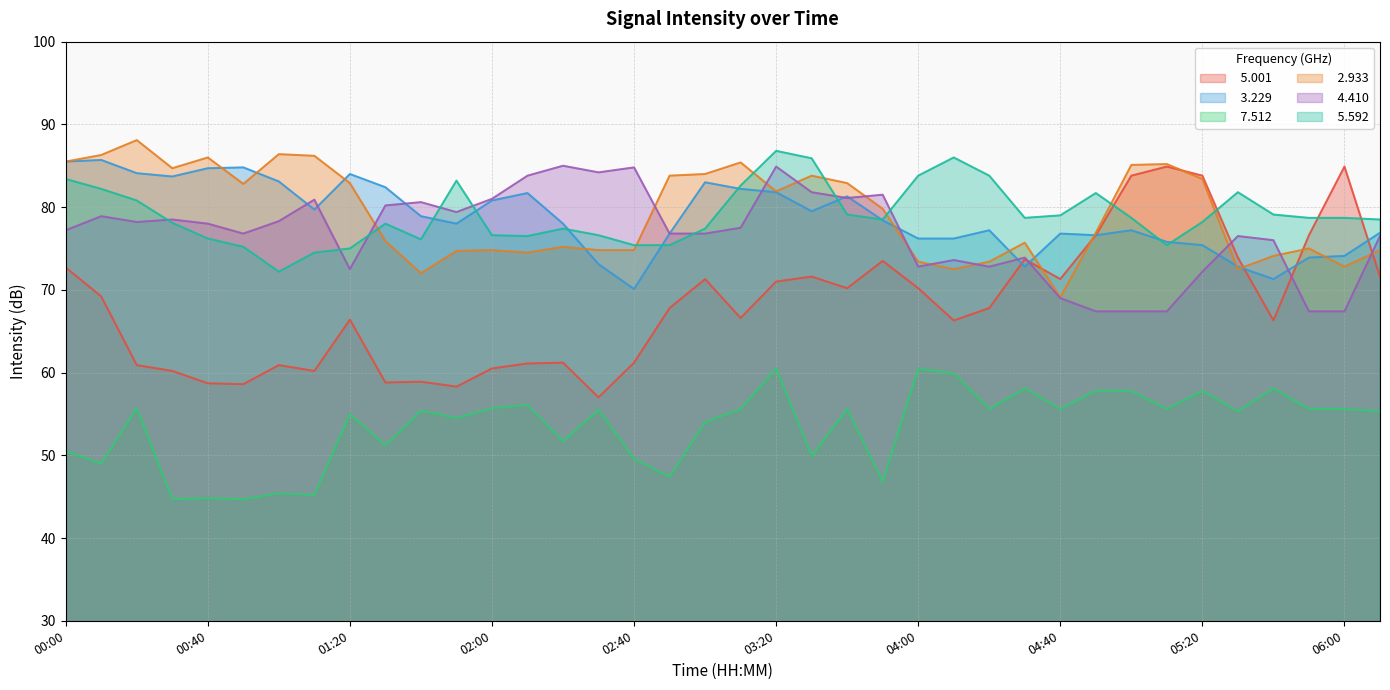

Rank the series at 02:00 from lowest to highest value.

  7.512,   5.001,   2.933,   5.592,   3.229,   4.410